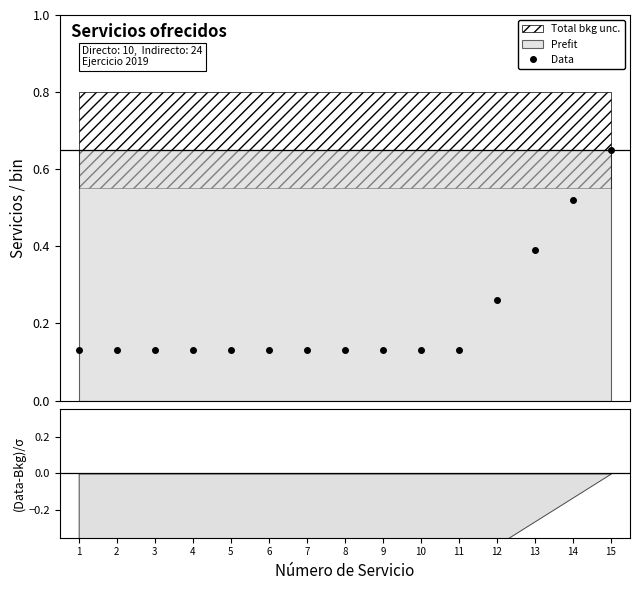

Is it true that the value at 7 is 0.1?

True